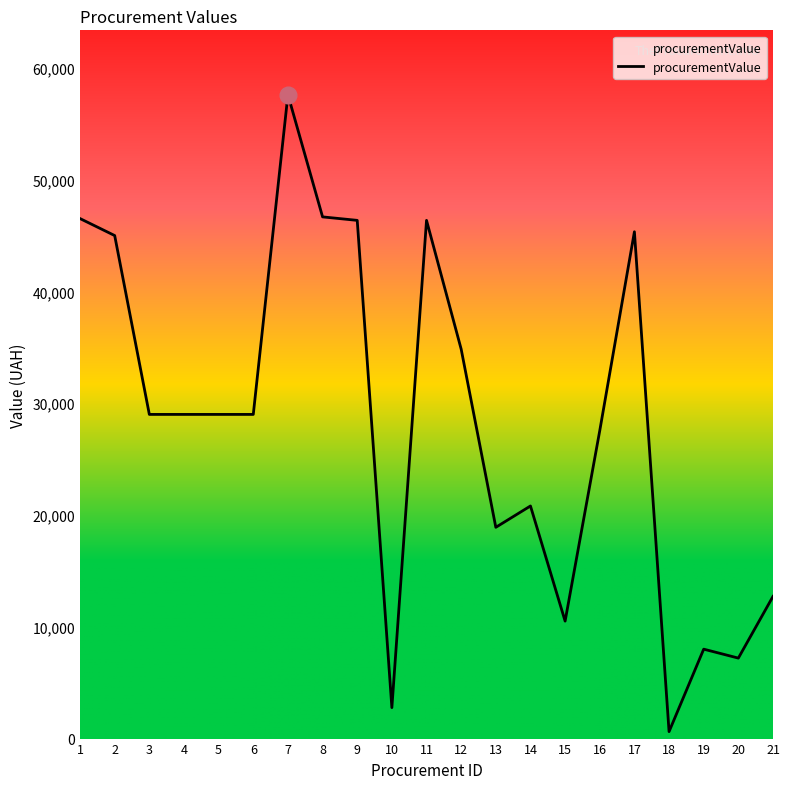

What is the sum of all values?

593768